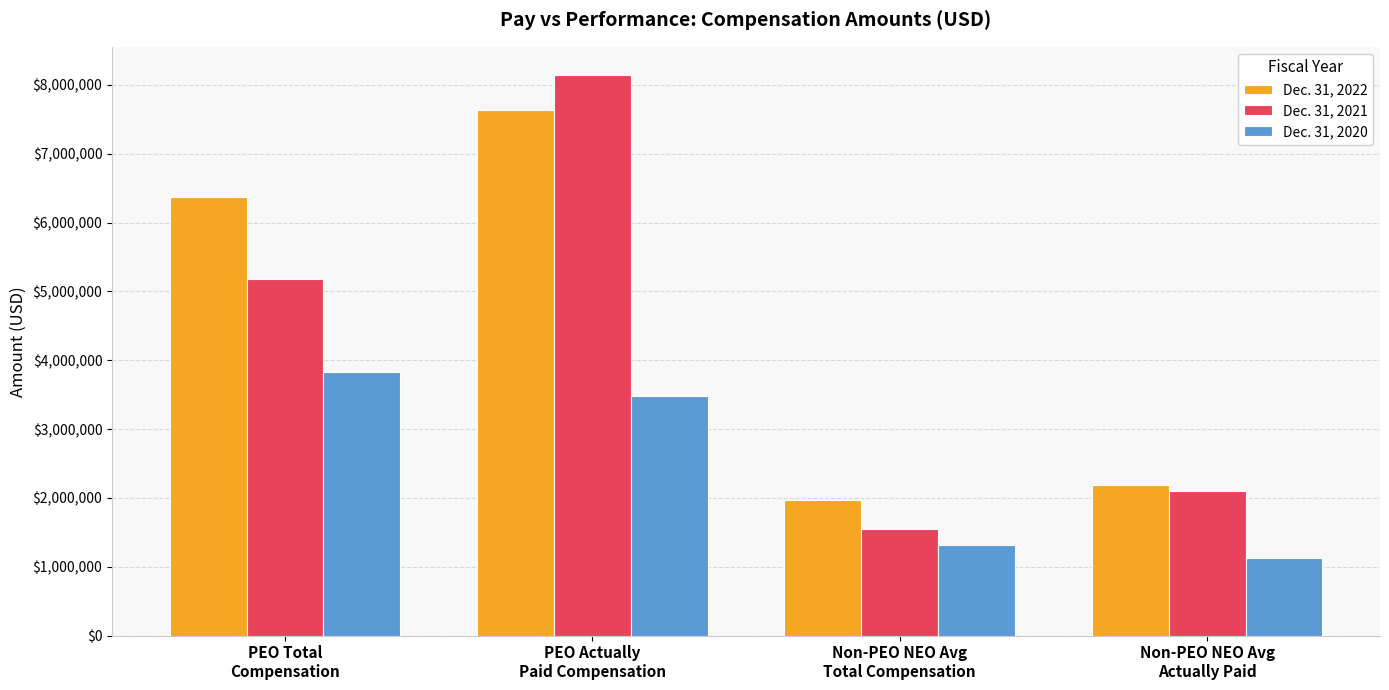

Which series has the largest total across all categories?

Dec. 31, 2022